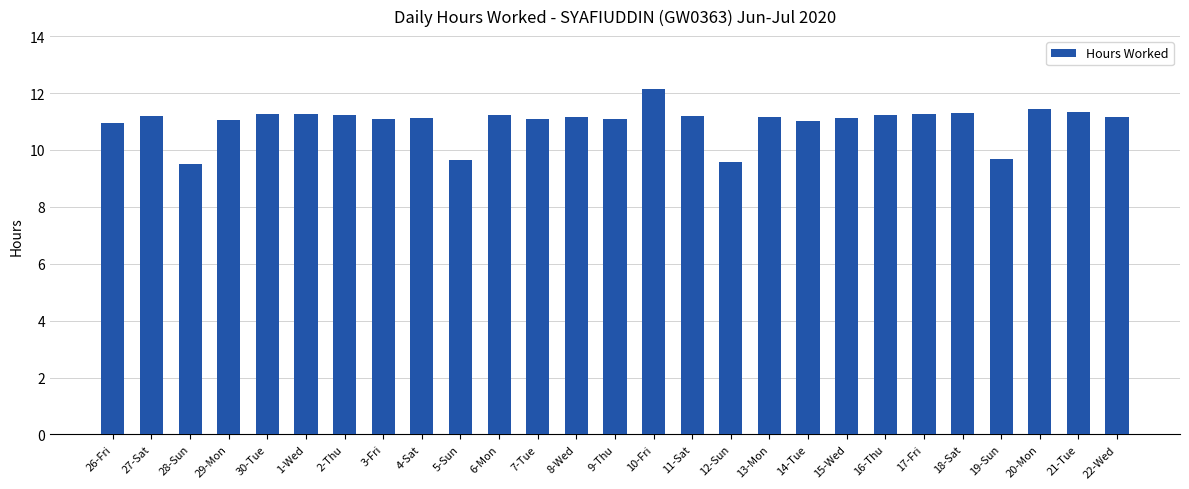

The chart shows a value of 12.1 at 10-Fri. True or false?

True